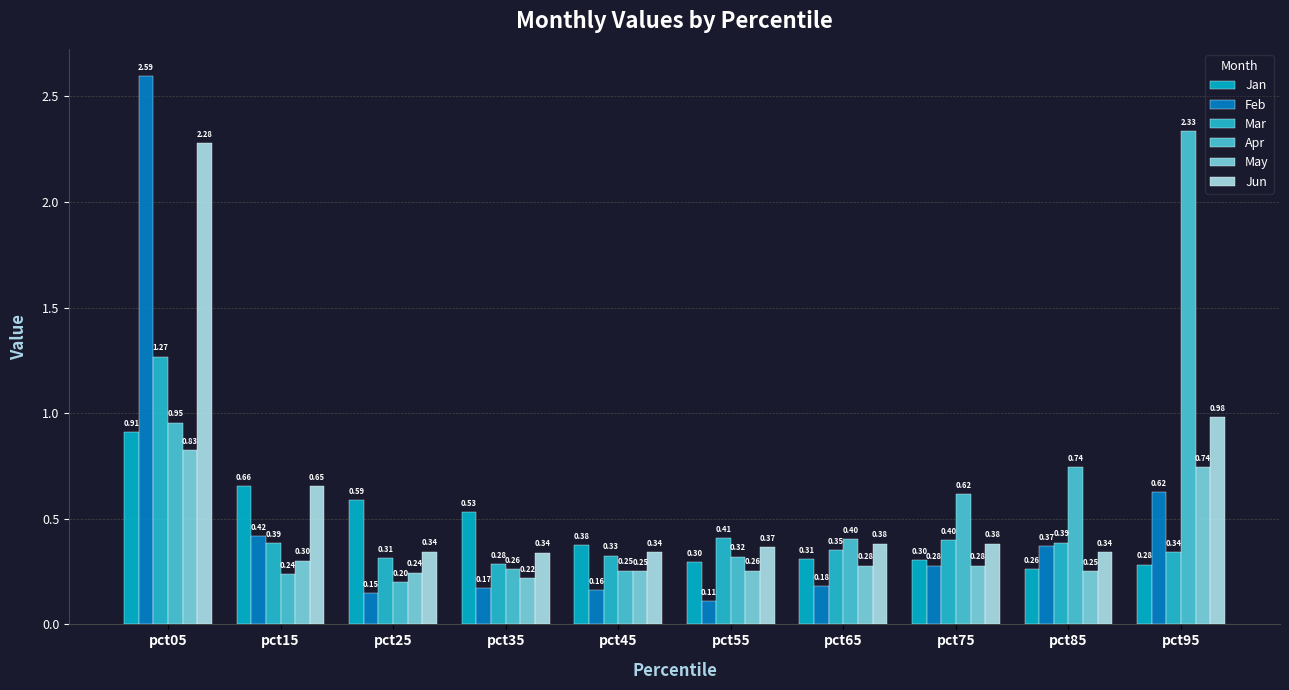

Count the May values in the range 0 to 1.

10